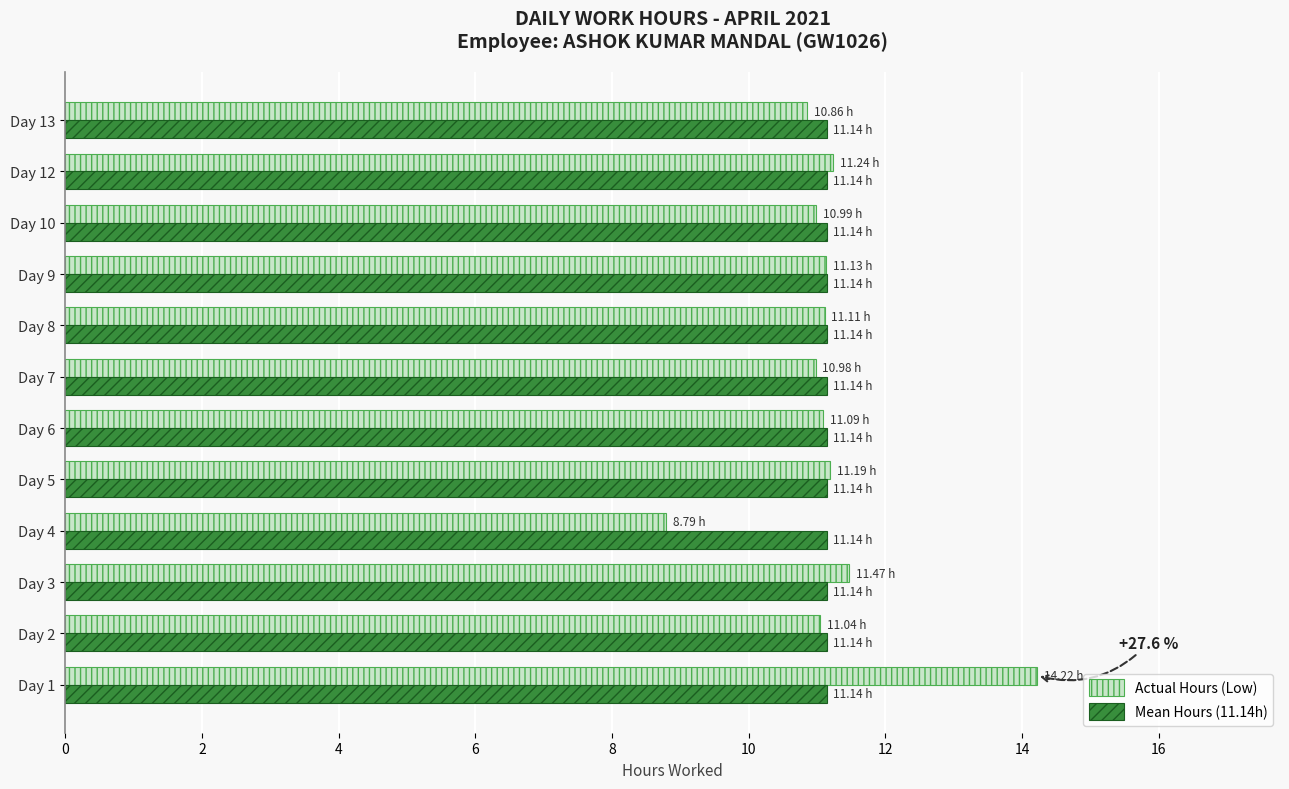

Which series has the largest range (max minus min)?

Actual Hours (Low)